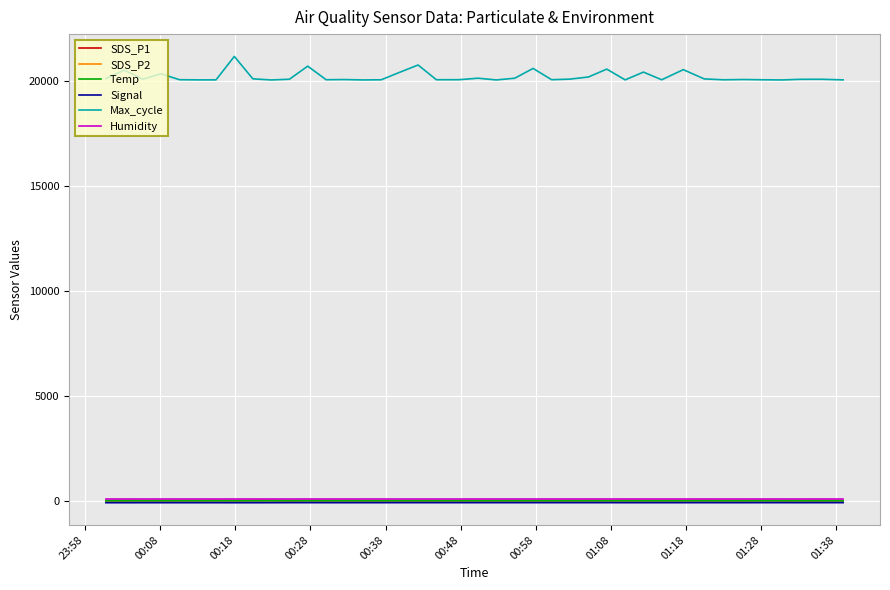

What is the minimum value shown in the chart?

-81.0